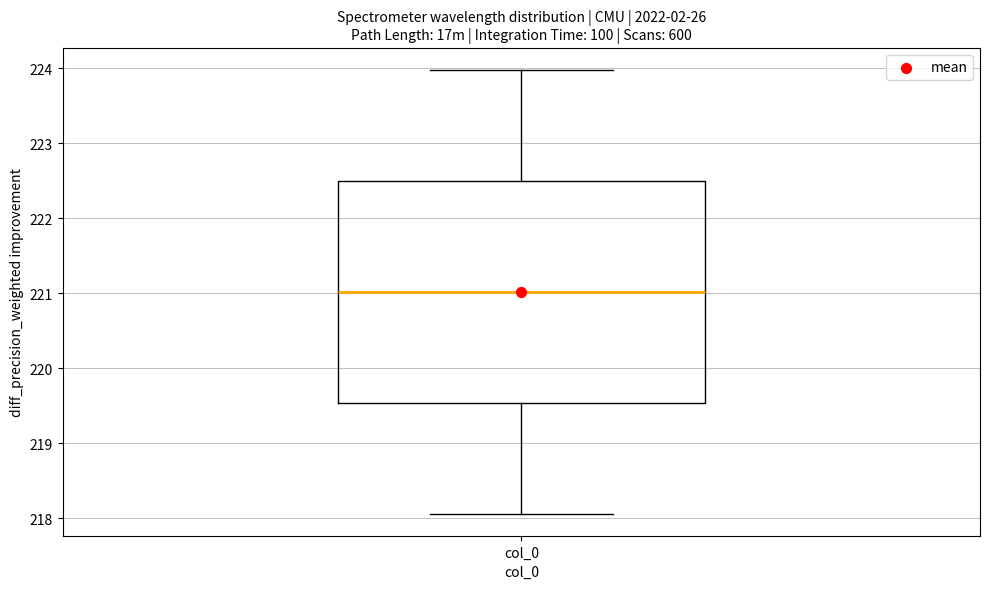

Transcribe this box plot: give where the median line is, the range the box spans, and where the two whiskers end, as read against the y-axis. The values are not printed on the chart, so give them approximately, as read against the axis.

median 221.0, box 219.5 to 222.5, whiskers 218.1 to 224.0